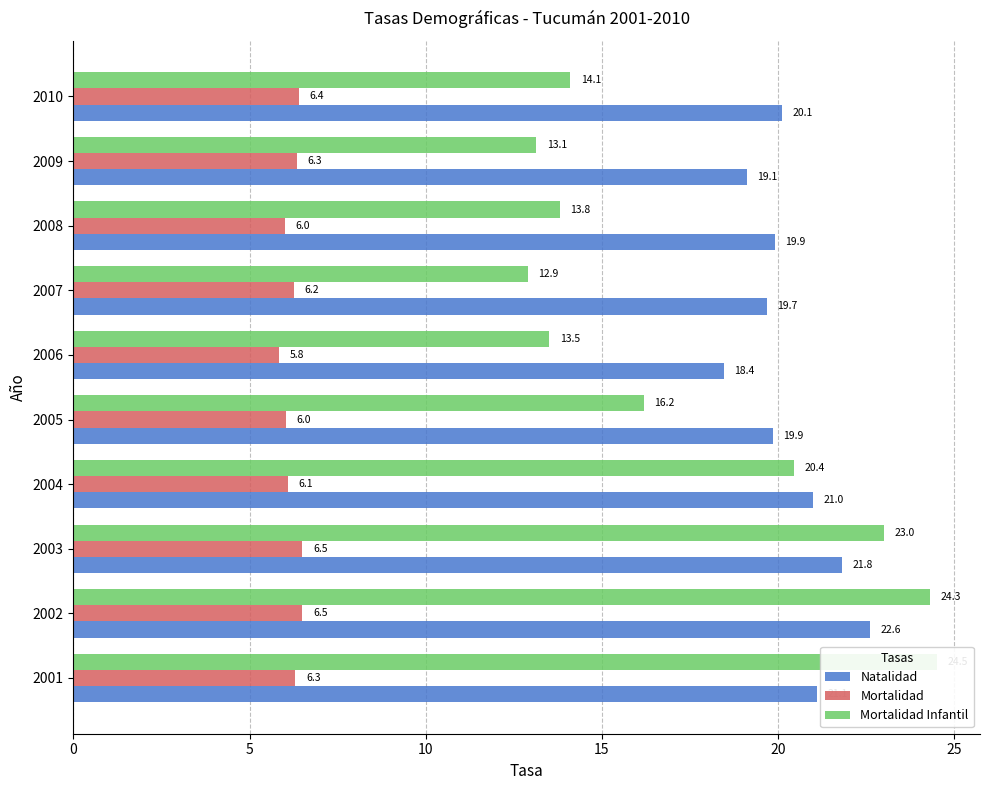

What is the average value of the Mortalidad series?

6.2